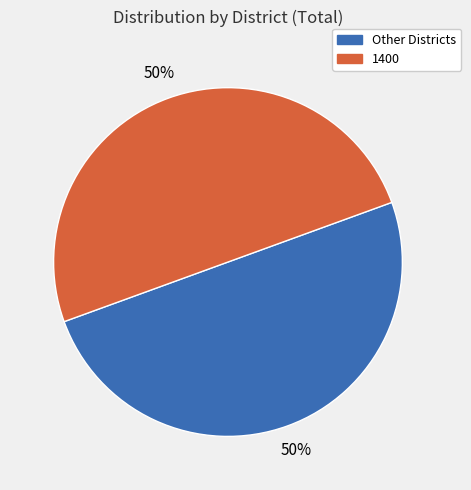

To the nearest percent, what is the average slice percentage?

50%